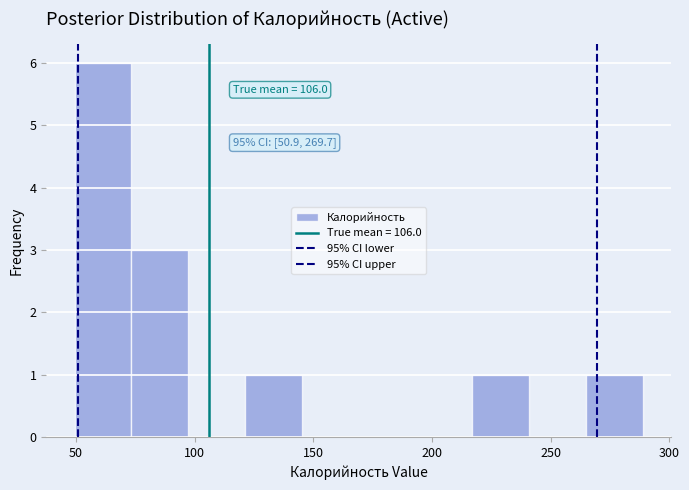

Over which range of the x-axis is the bar tallest?

50 to 75